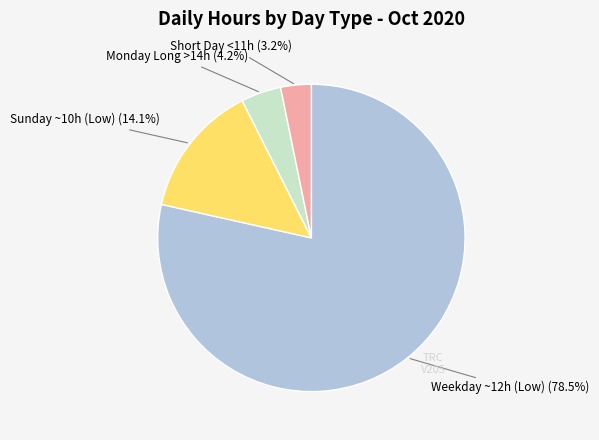

Is there any slice that represents more than half of the pie?

Yes